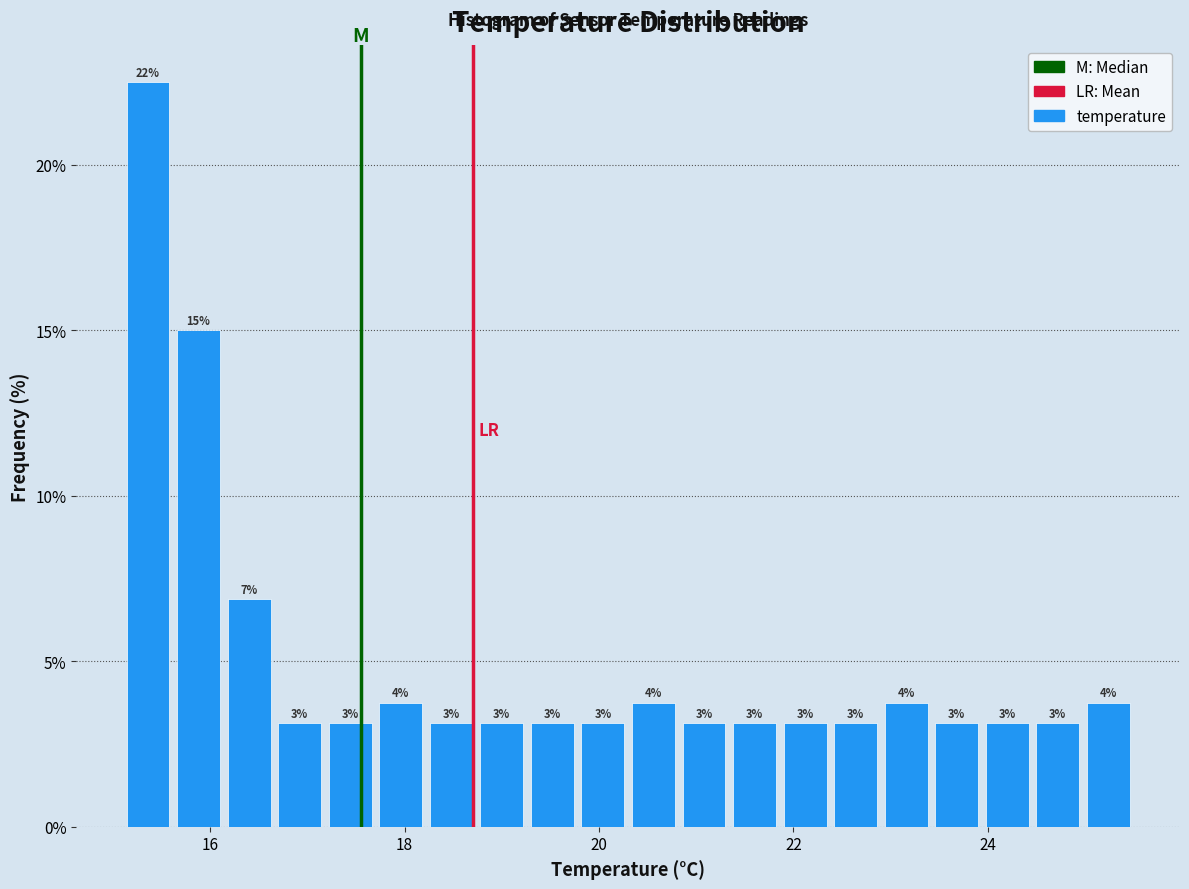

Around what value on the x-axis is the tallest bar? Give the approximate position of its centre, as read against the axis.

15.4